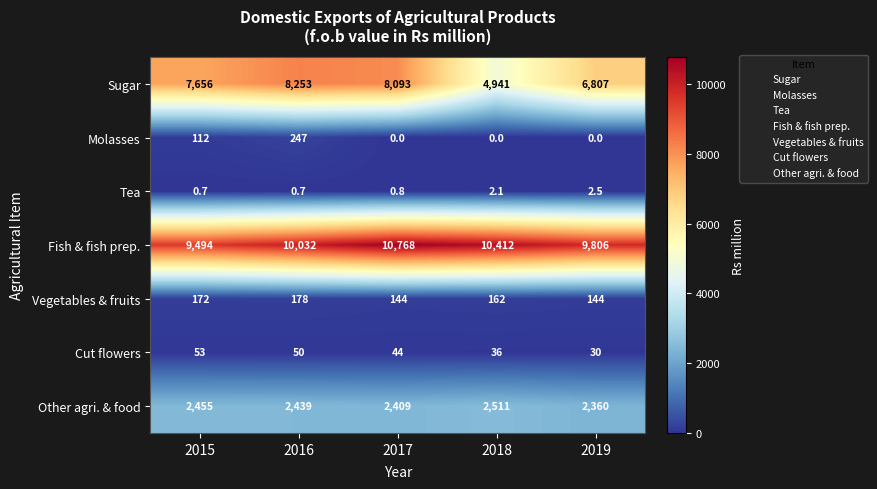

Rank the series by their maximum value, from highest to lowest.

Fish & fish prep., Sugar, Other agri. & food, Molasses, Vegetables & fruits, Cut flowers, Tea